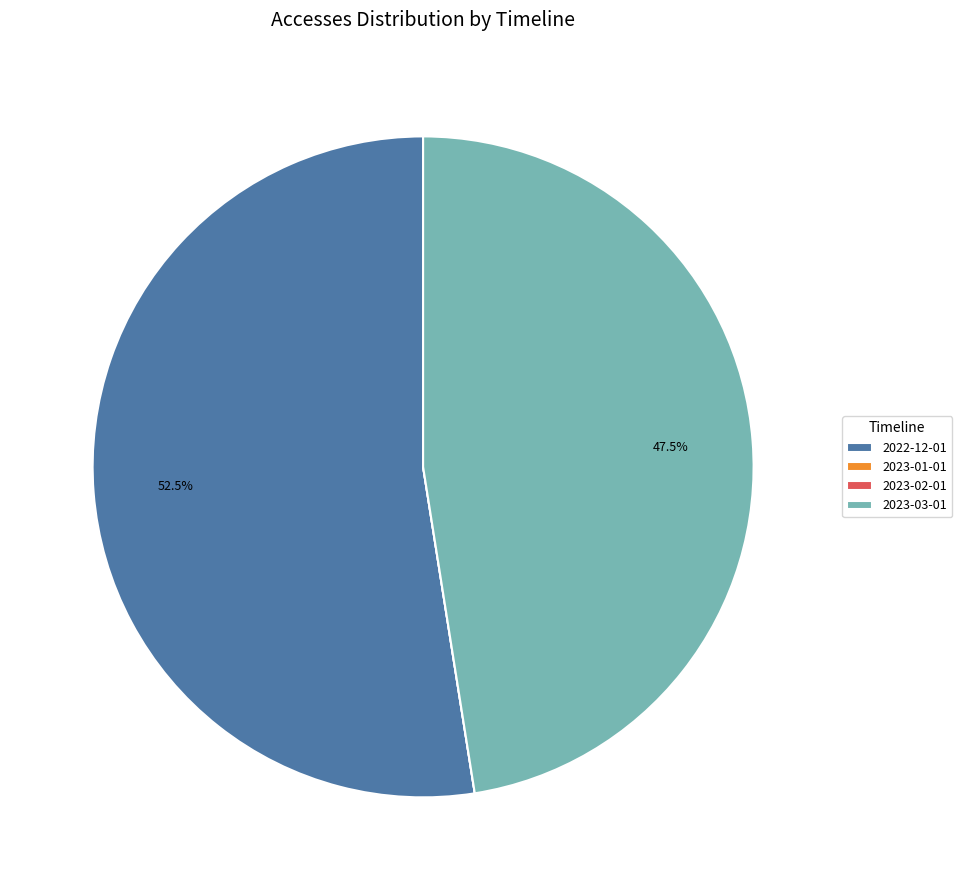

What is the largest slice in the pie chart?

2022-12-01